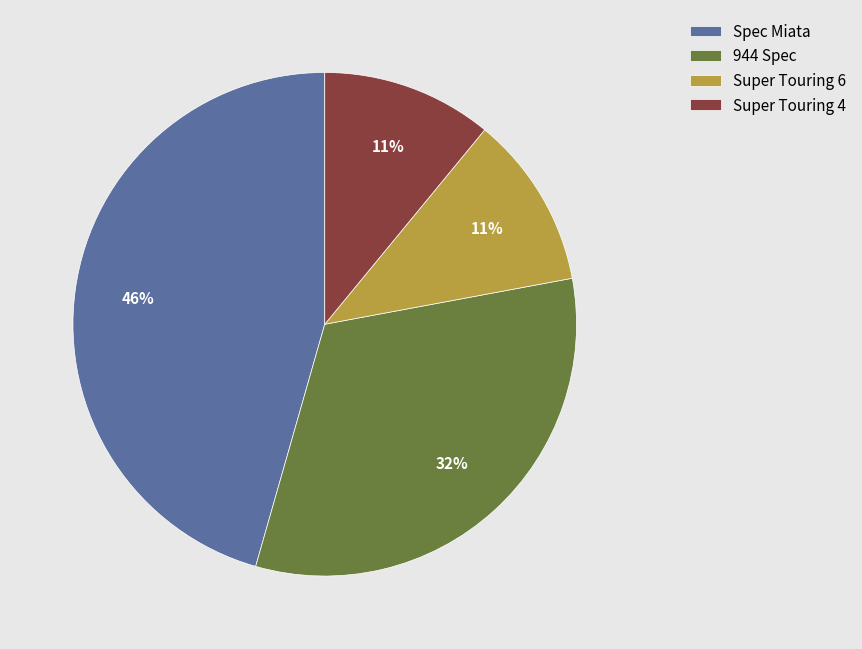

Is there any slice that represents more than half of the pie?

No